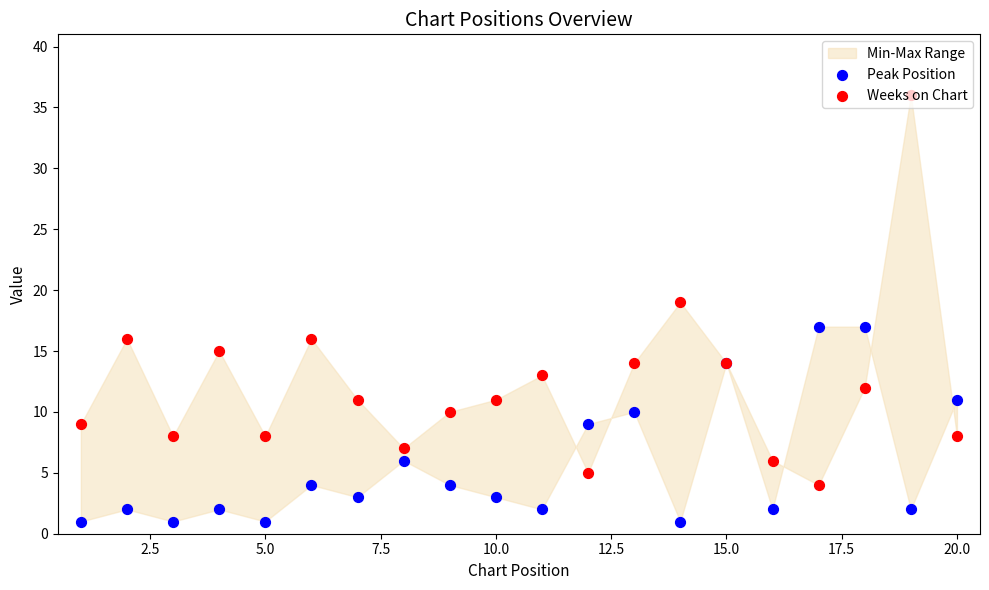

At how many categories does at least one series exceed 17?

2